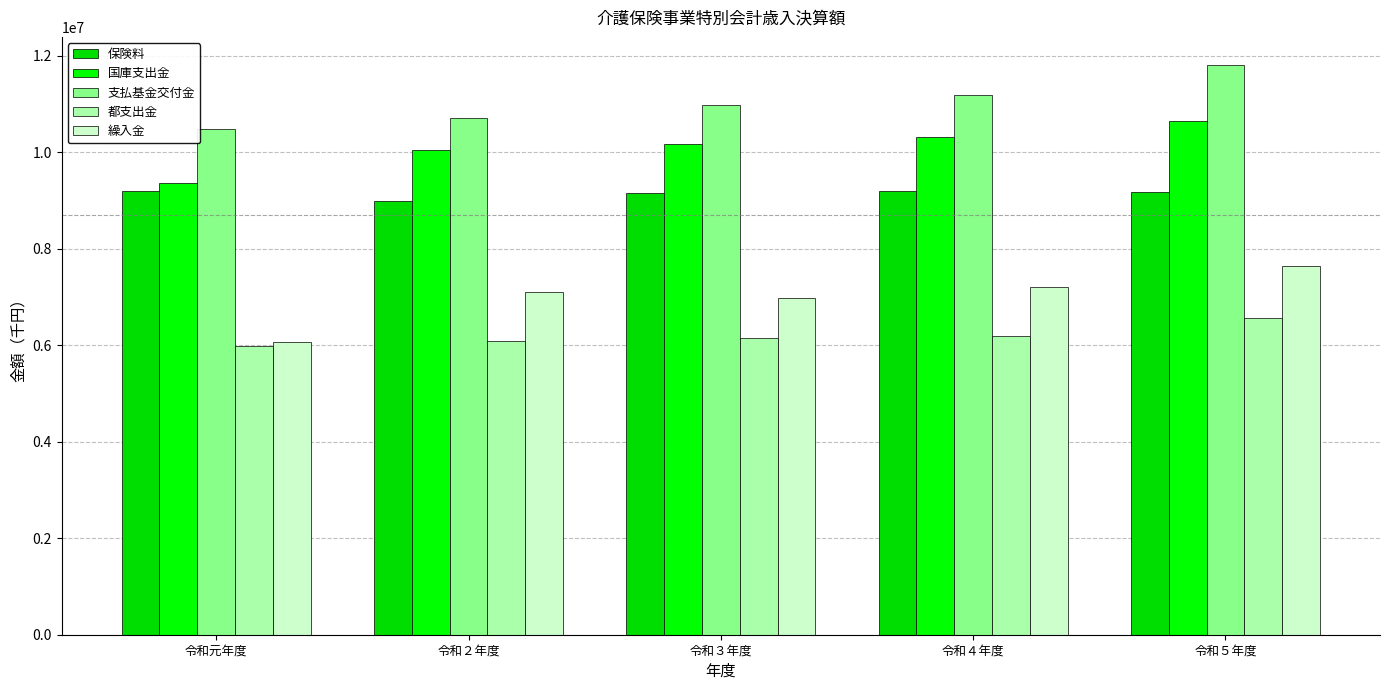

At which label does 支払基金交付金 first exceed 10992308?

令和４年度